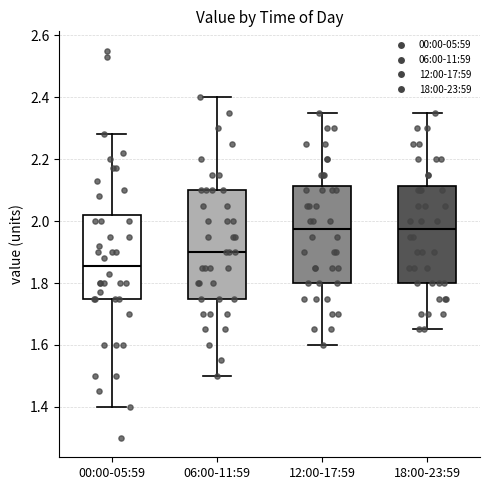

Reading left to right, read every box against the y-axis: the position of its median line, the range the box covers, and the ends of its whiskers. The values are not printed on the chart, so give them approximately, as read against the axis.

00:00-05:59: median 1.86, box 1.76 to 2.02, whiskers 1.40 to 2.28
06:00-11:59: median 1.90, box 1.76 to 2.10, whiskers 1.50 to 2.40
12:00-17:59: median 1.98, box 1.80 to 2.12, whiskers 1.60 to 2.36
18:00-23:59: median 1.98, box 1.80 to 2.12, whiskers 1.66 to 2.36